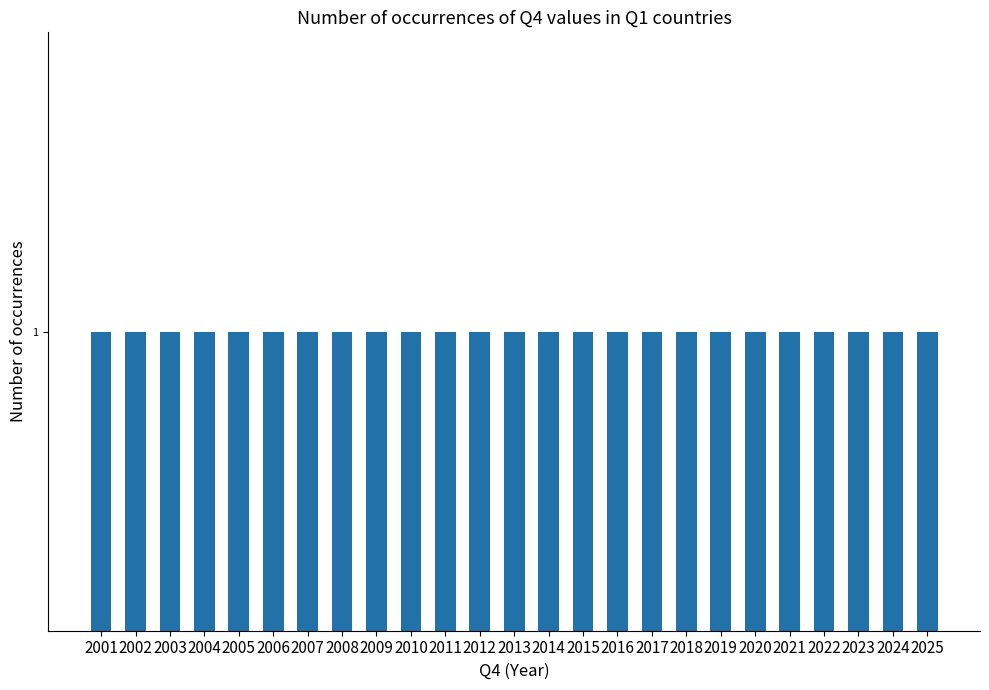

True or false: the data shows 3271 at Island.

False